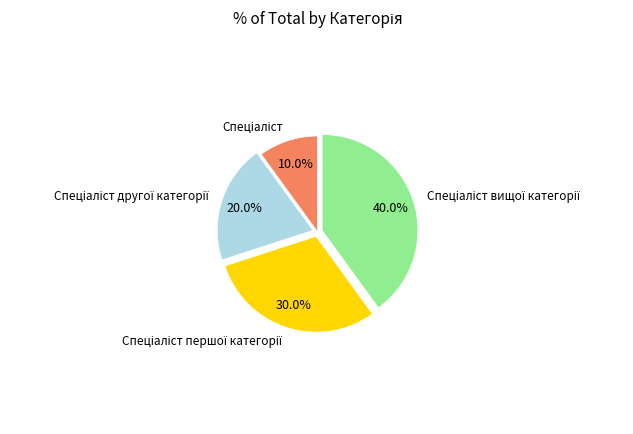

Does any single category account for the majority?

No